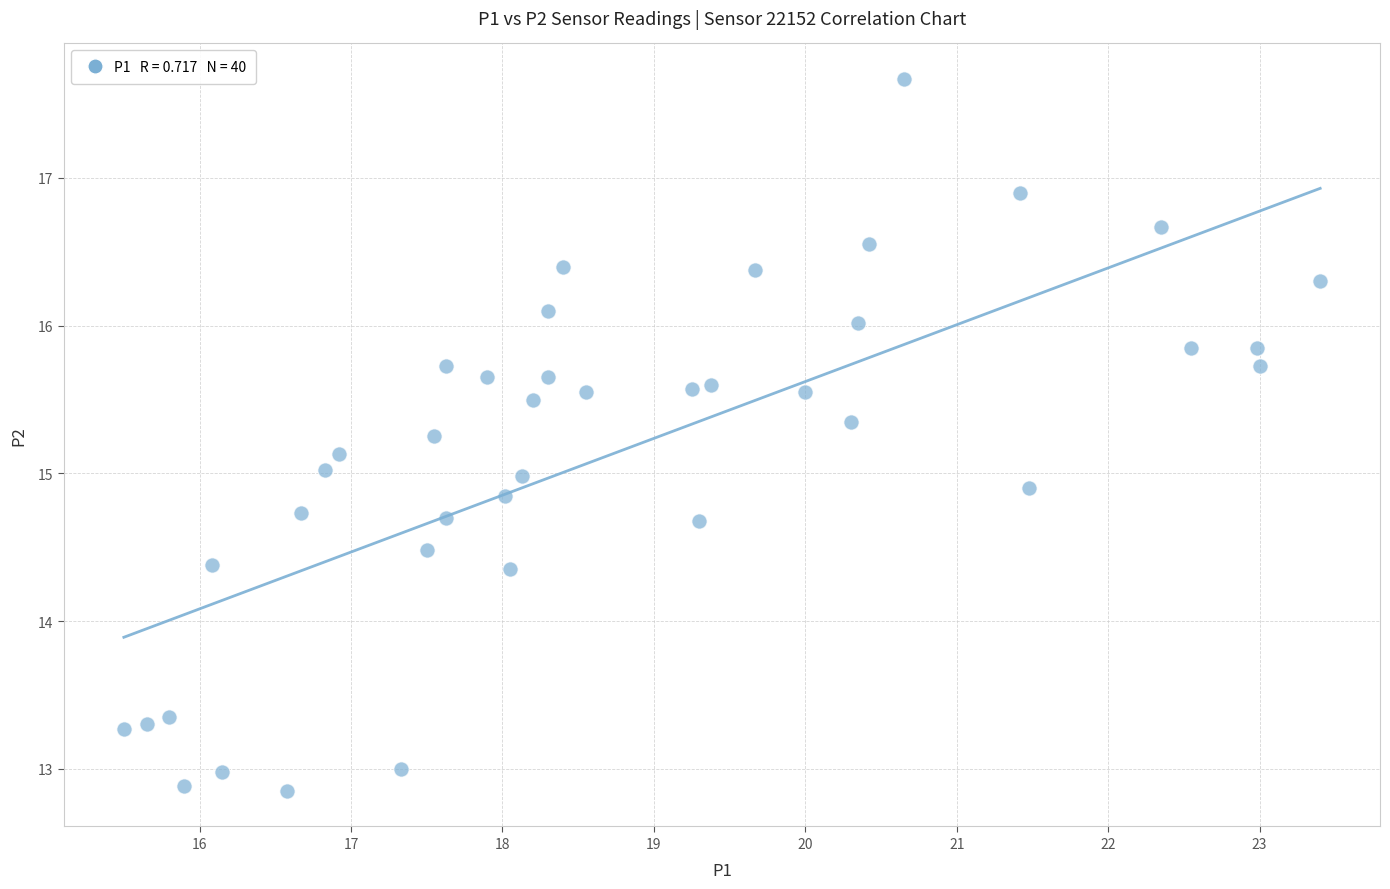

What is the range of Y values (max minus min)?

4.8